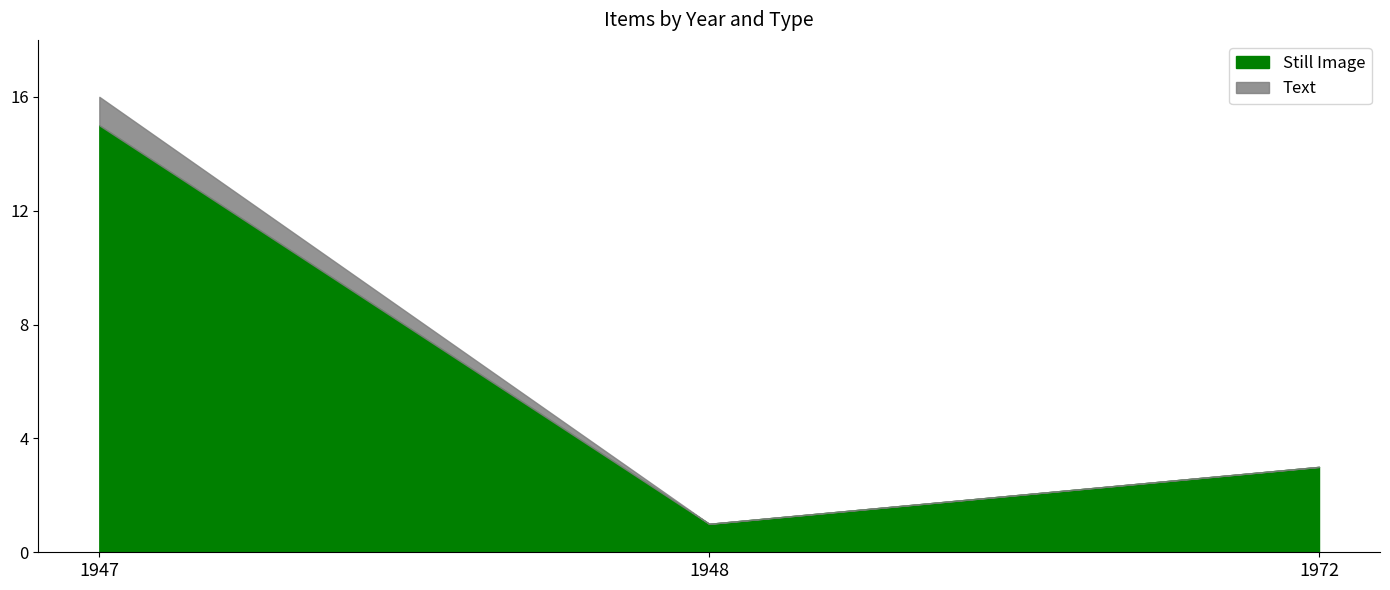

Which series ends up on top after the final intersection of Still Image and Text?

Still Image